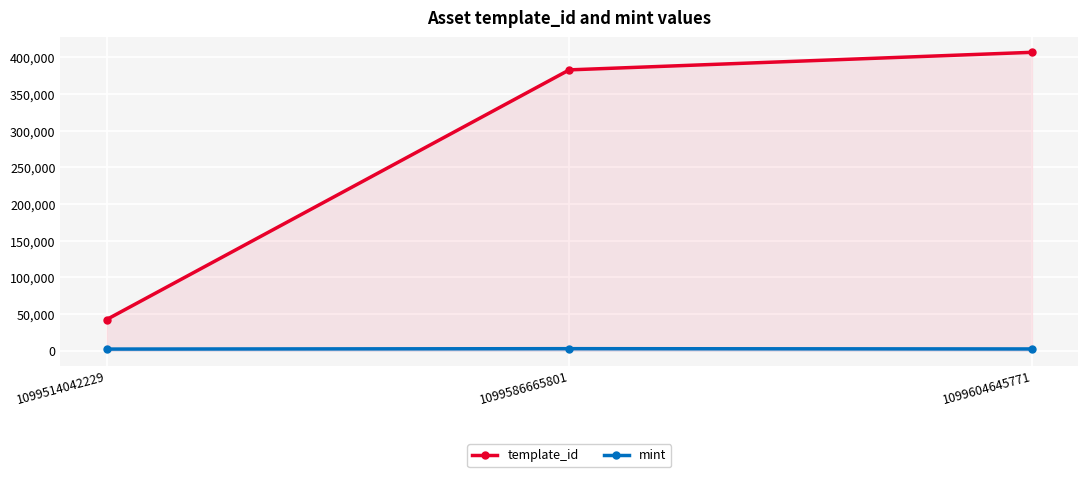

What is the maximum value shown in the chart?

407032